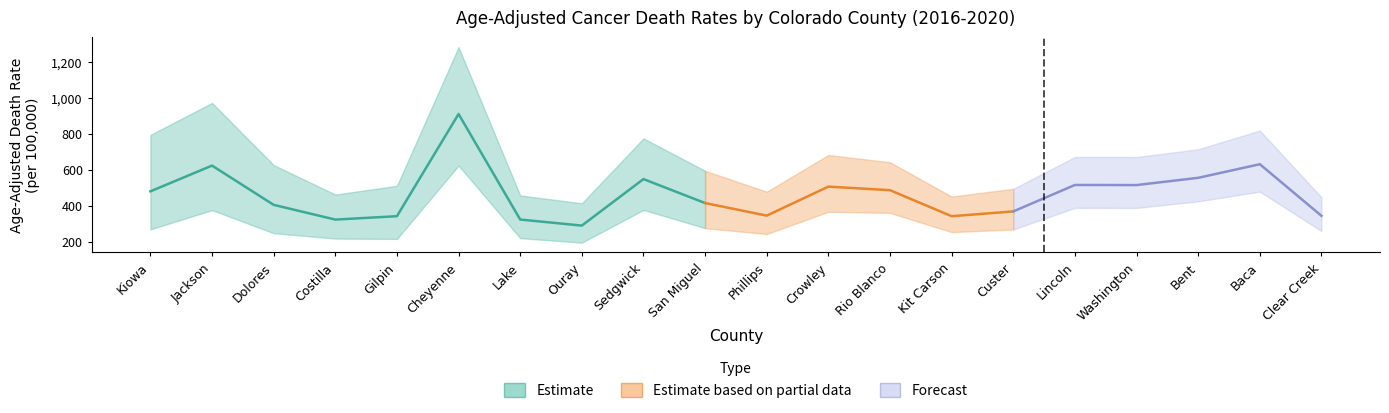

What is the label of the 6th point from the right?

Custer